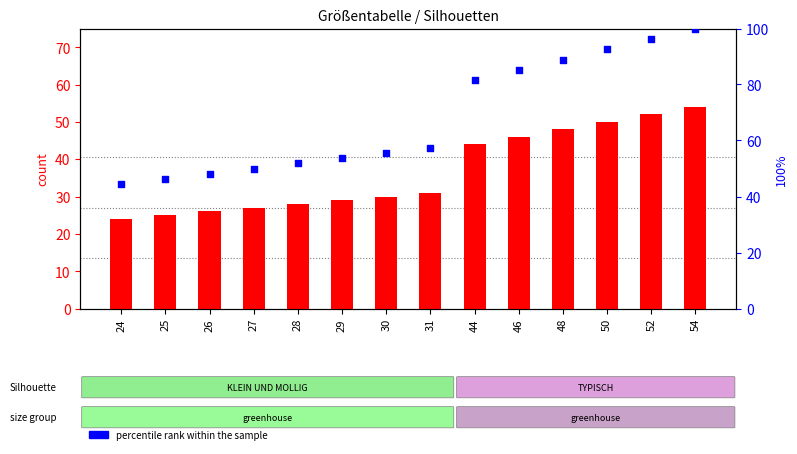

At which category is the sum across all series the highest?

54